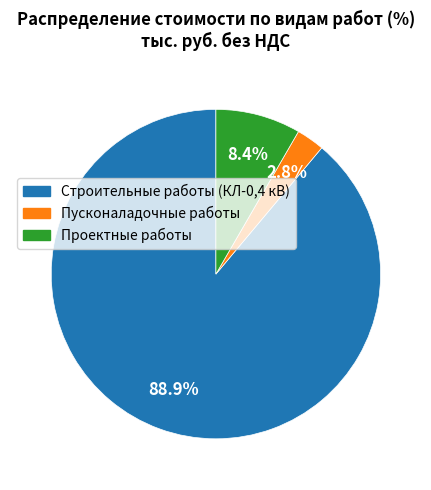

What is the majority slice?

Строительные работы (КЛ-0,4 кВ)